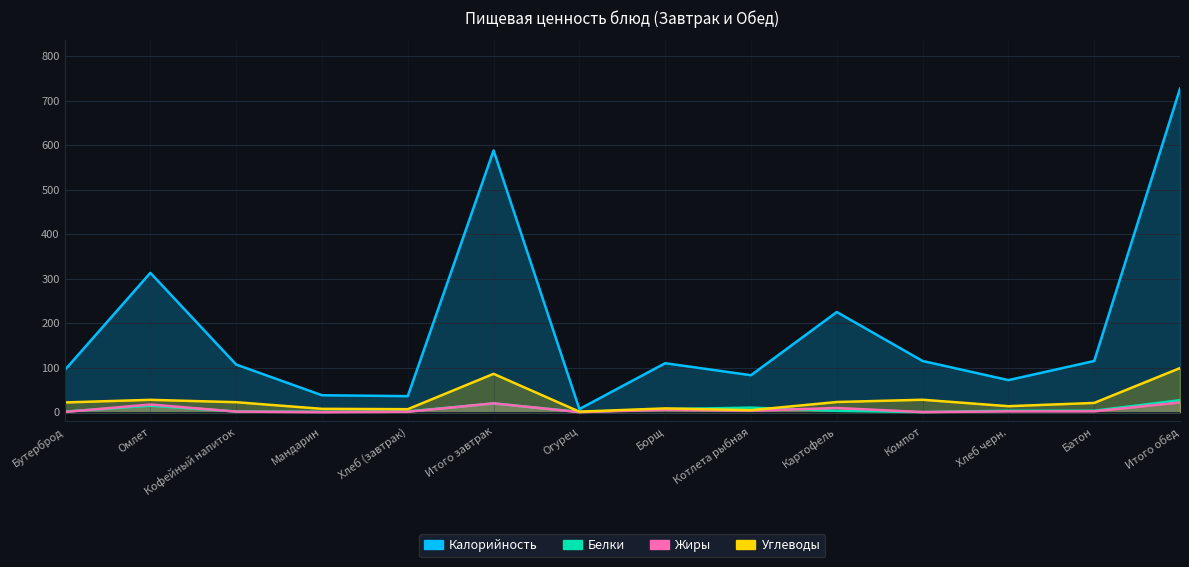

Is the value of Углеводы at Омлет greater than the value of Жиры at Борщ?

Yes